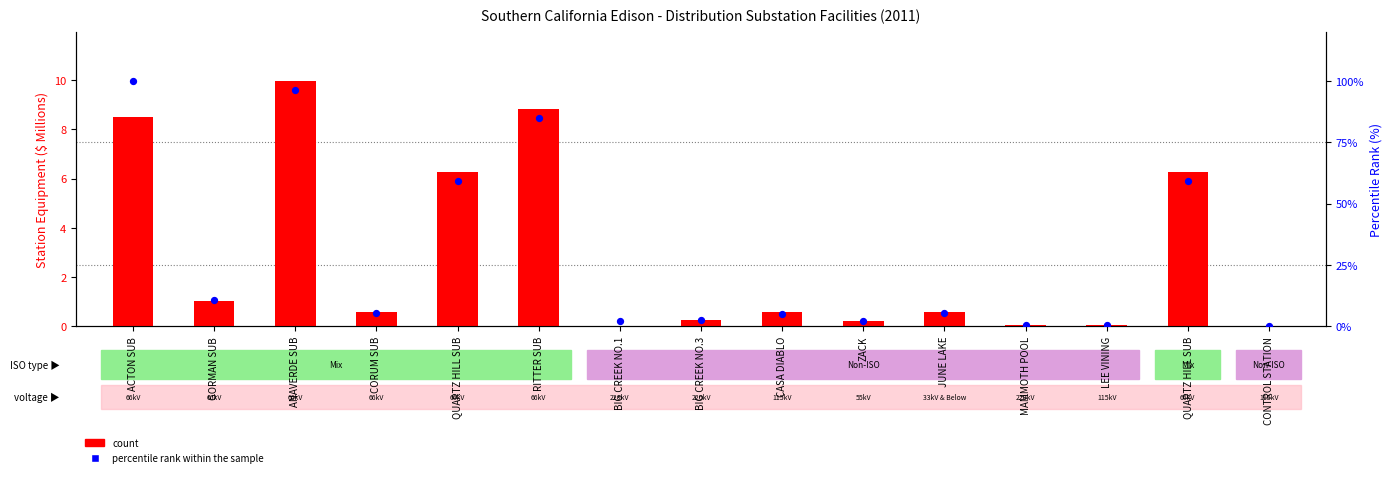

Which series has the widest spread of Y values?

percentile rank within the sample